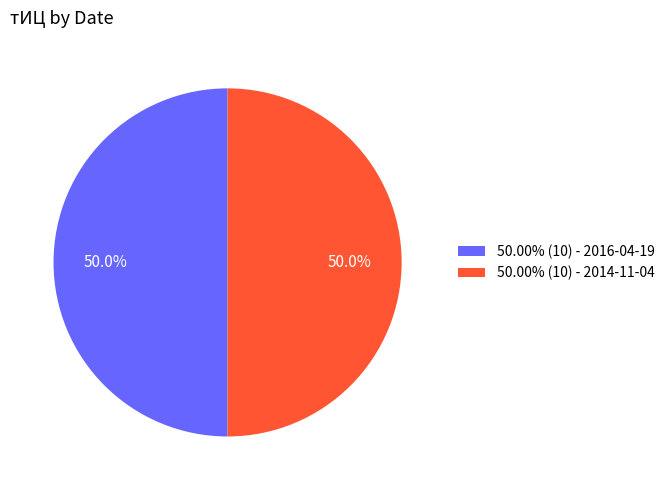

How many slices are in this pie chart?

2